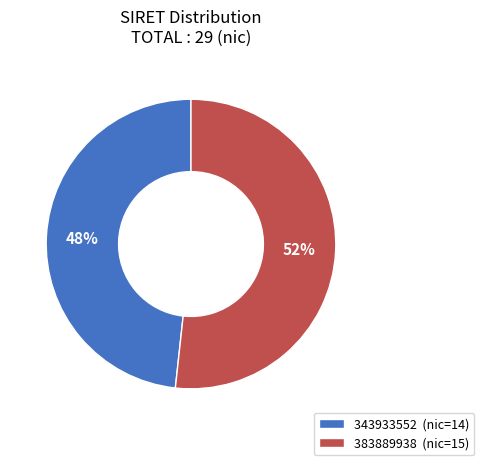

The 343933552 slice represents 35% of the pie. True or false?

False